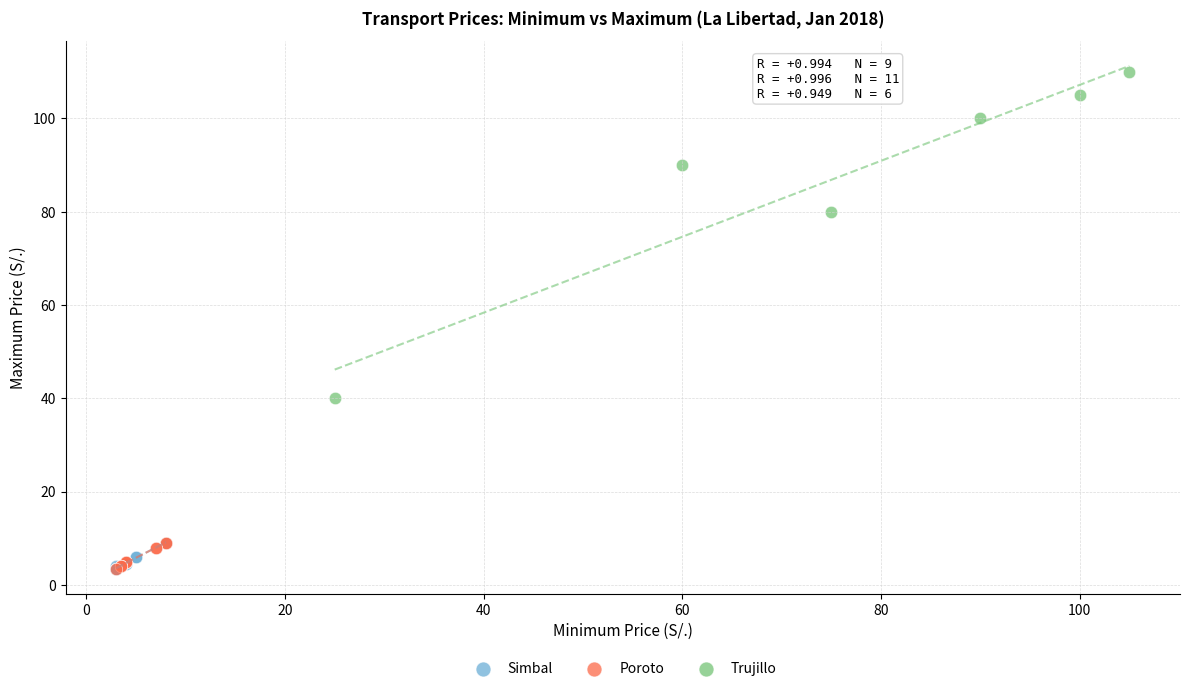

What are all the series names shown in the legend?

Simbal, Poroto, Trujillo